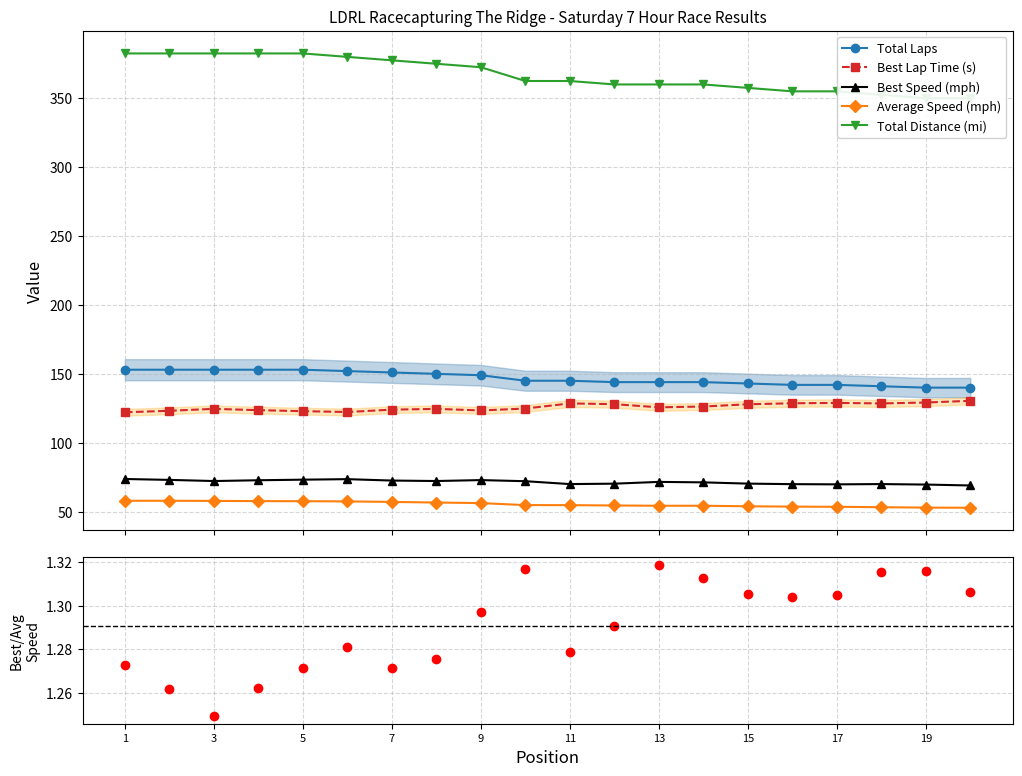

What is the value of the Average Speed (mph) point at the 13th from the left?

54.3